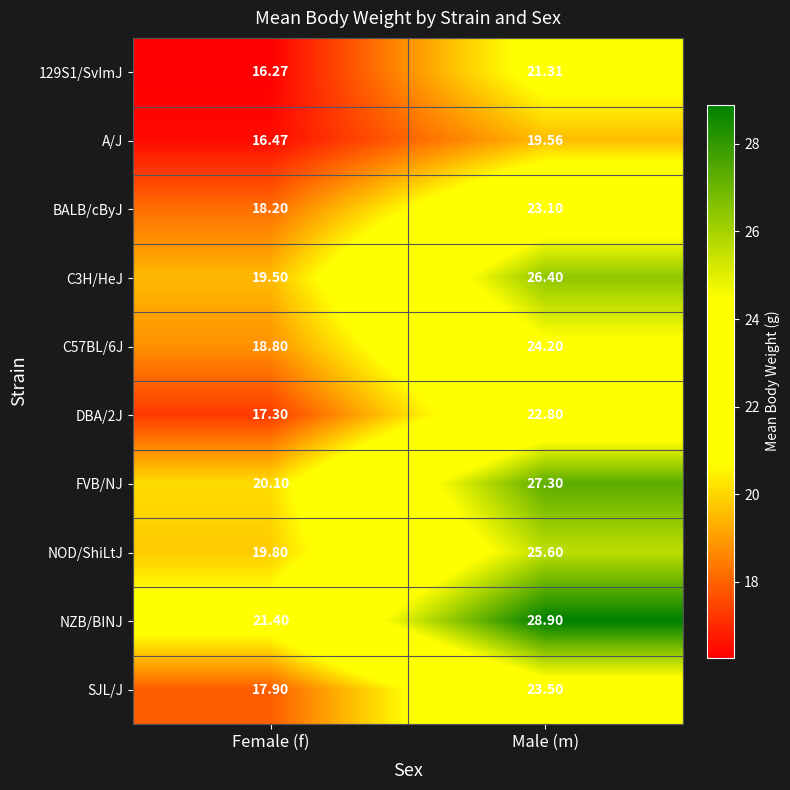

At which label is NZB/BINJ closest to 25?

Female (f)